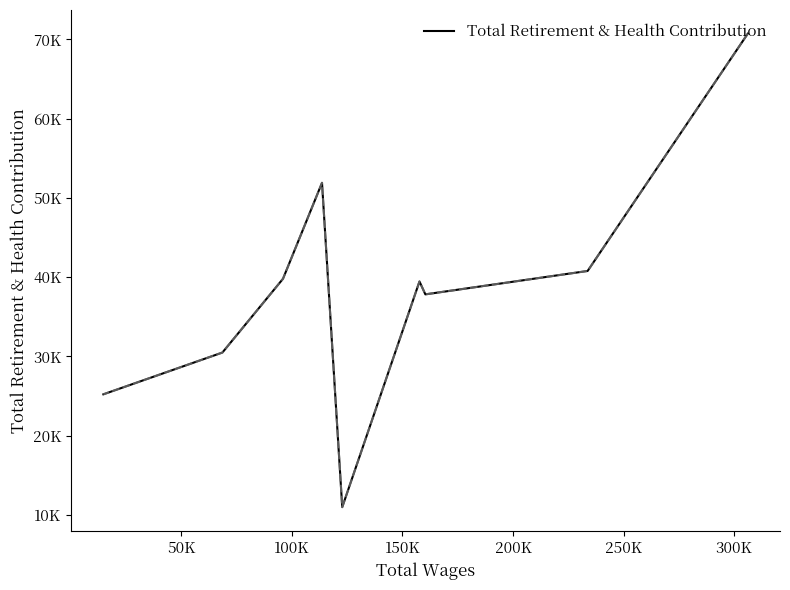

Count the number of data series in this chart.

1